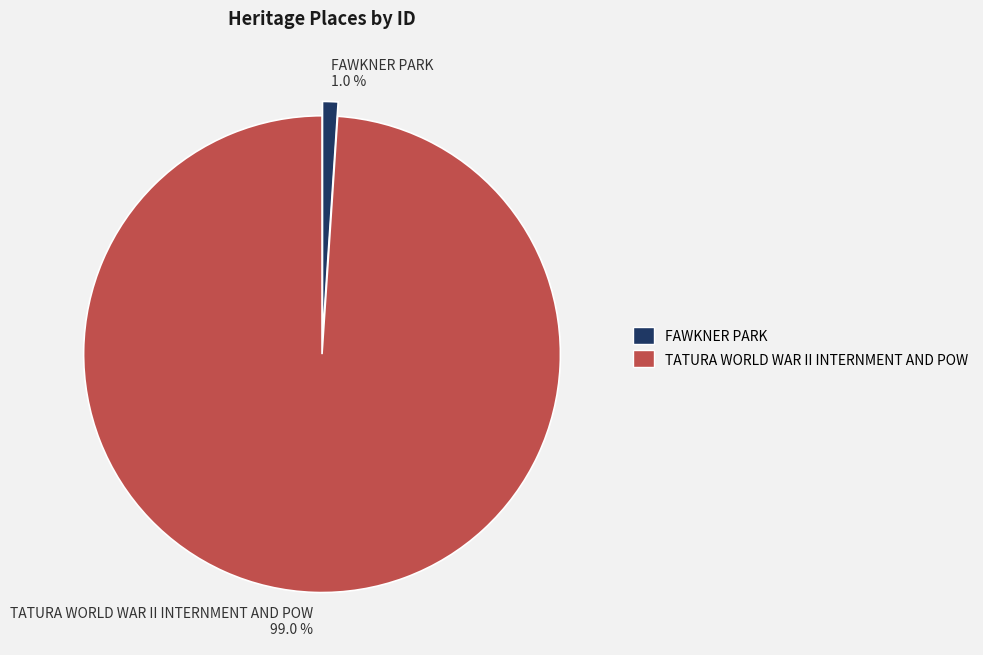

Between TATURA WORLD WAR II INTERNMENT AND POW 99.0 % and FAWKNER PARK 1.0 %, which is larger?

TATURA WORLD WAR II INTERNMENT AND POW 99.0 %